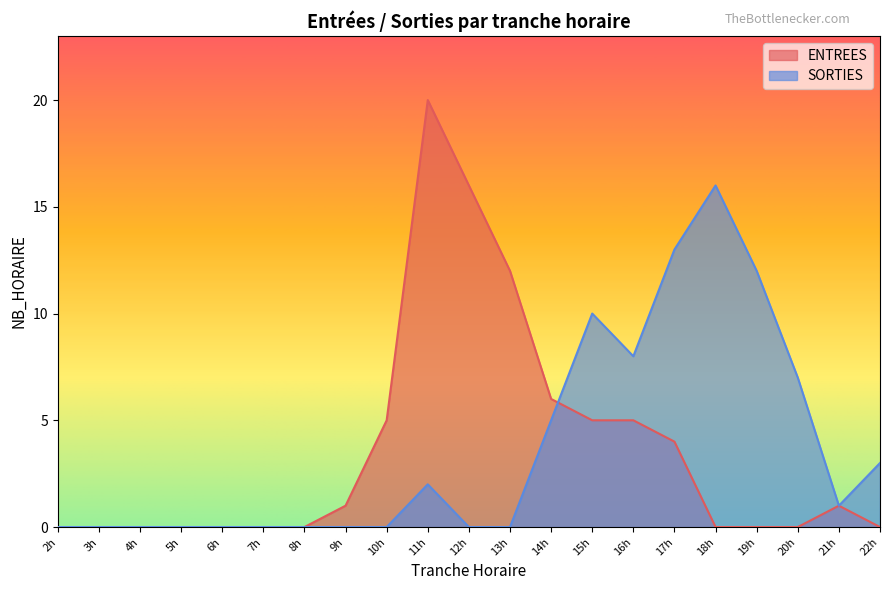

How many positive values does the ENTREES series have?

10